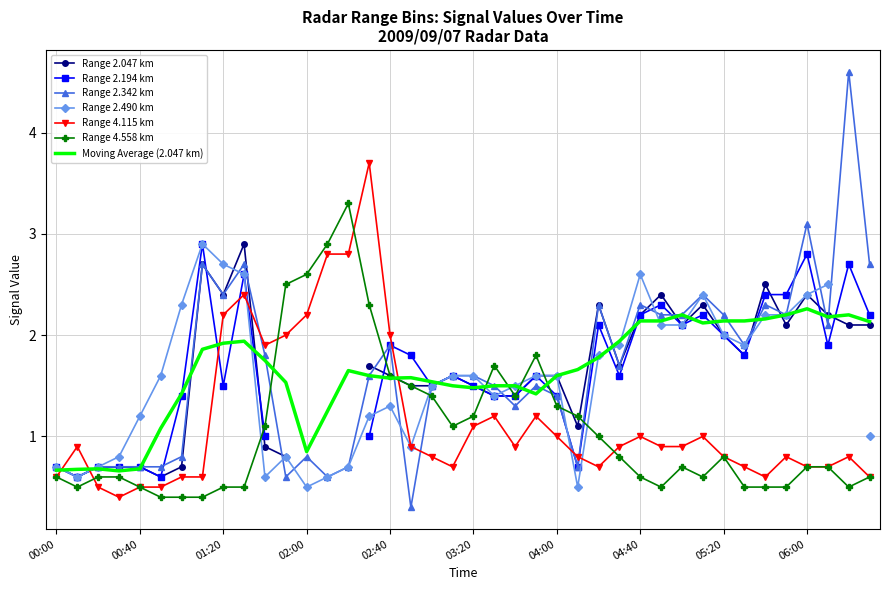

What is the label of the 11th point from the right?

2009/09/07 04:50